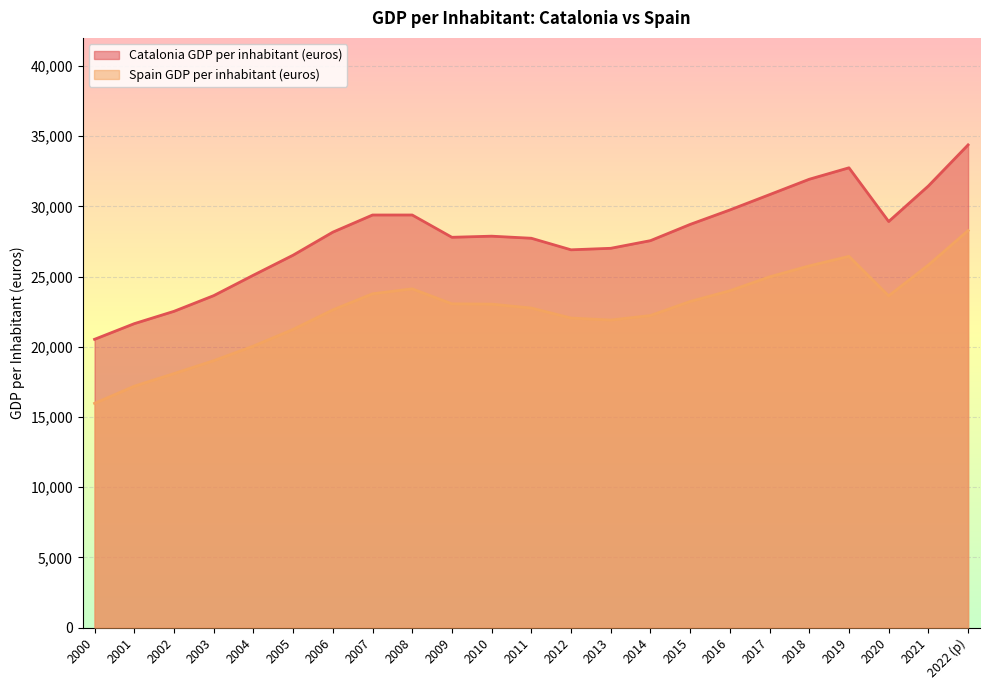

At how many categories does at least one series exceed 26232?

18